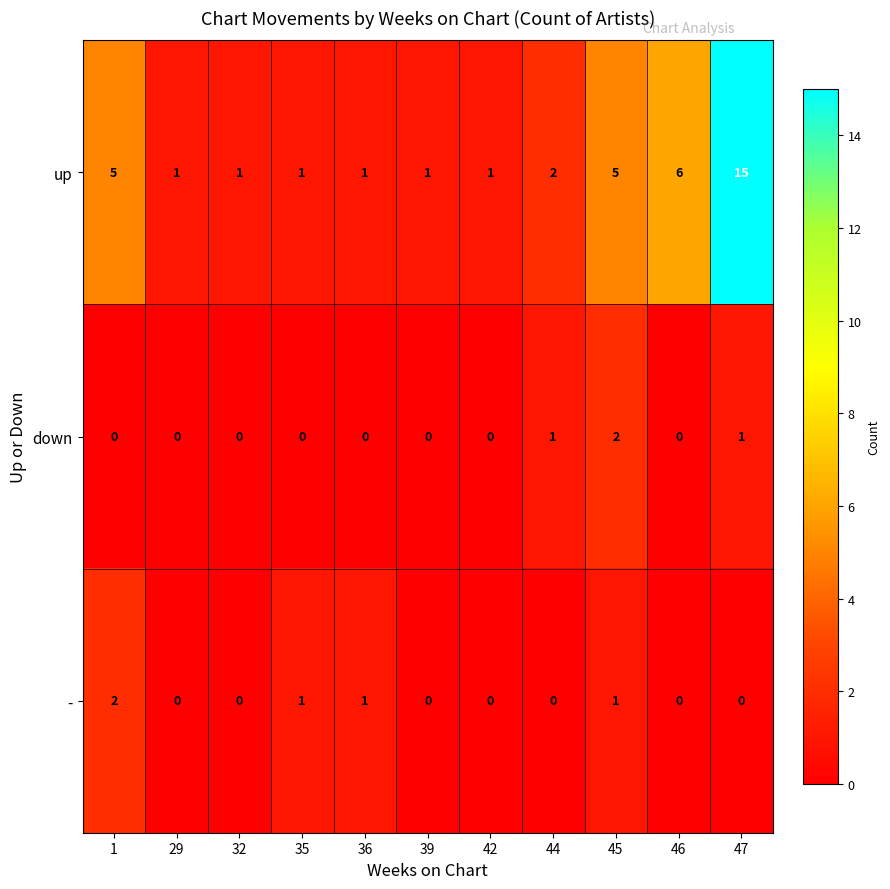

At which category is the sum across all series the highest?

47